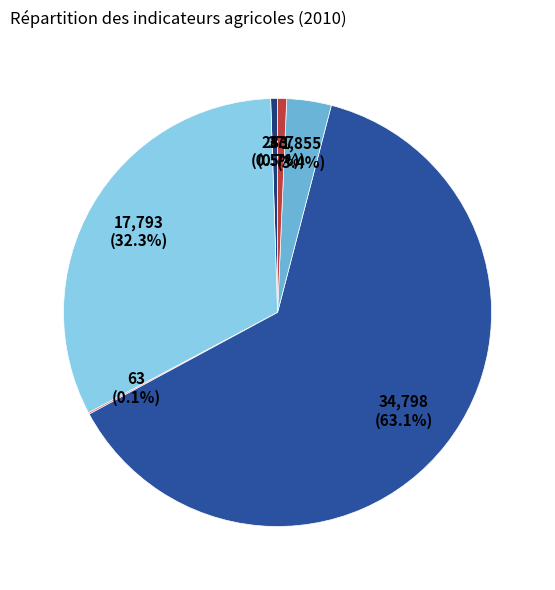

What is the majority slice?

PBS totale (k€)